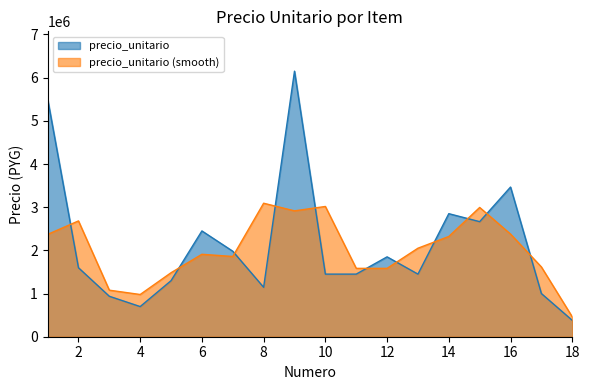

What is the difference between the second highest and minimum values?

5130900